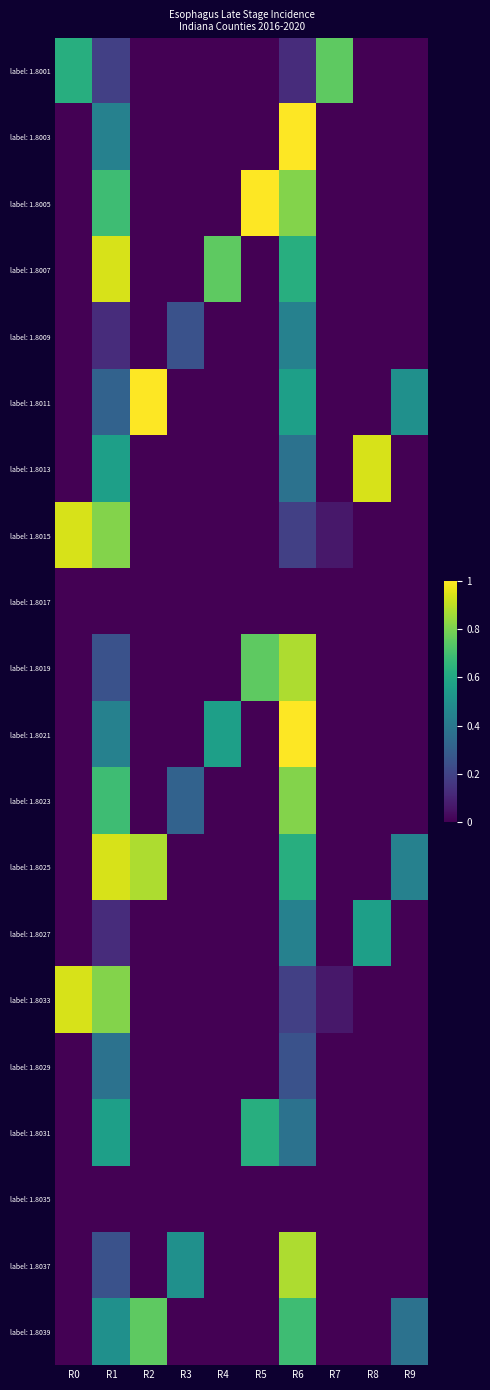

At which category is the sum across all series the highest?

R6